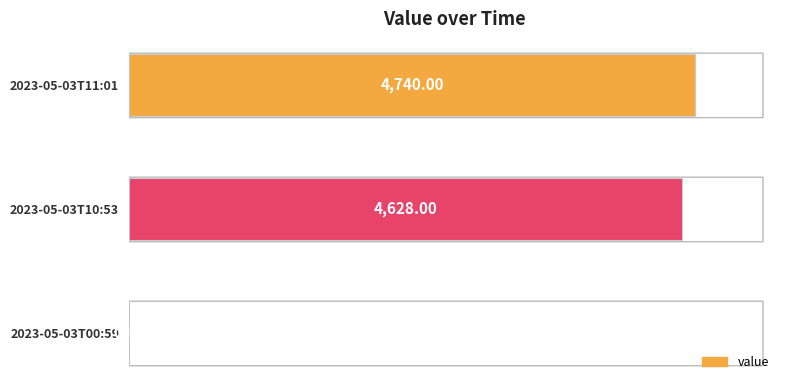

What is the maximum value shown in the chart?

4740